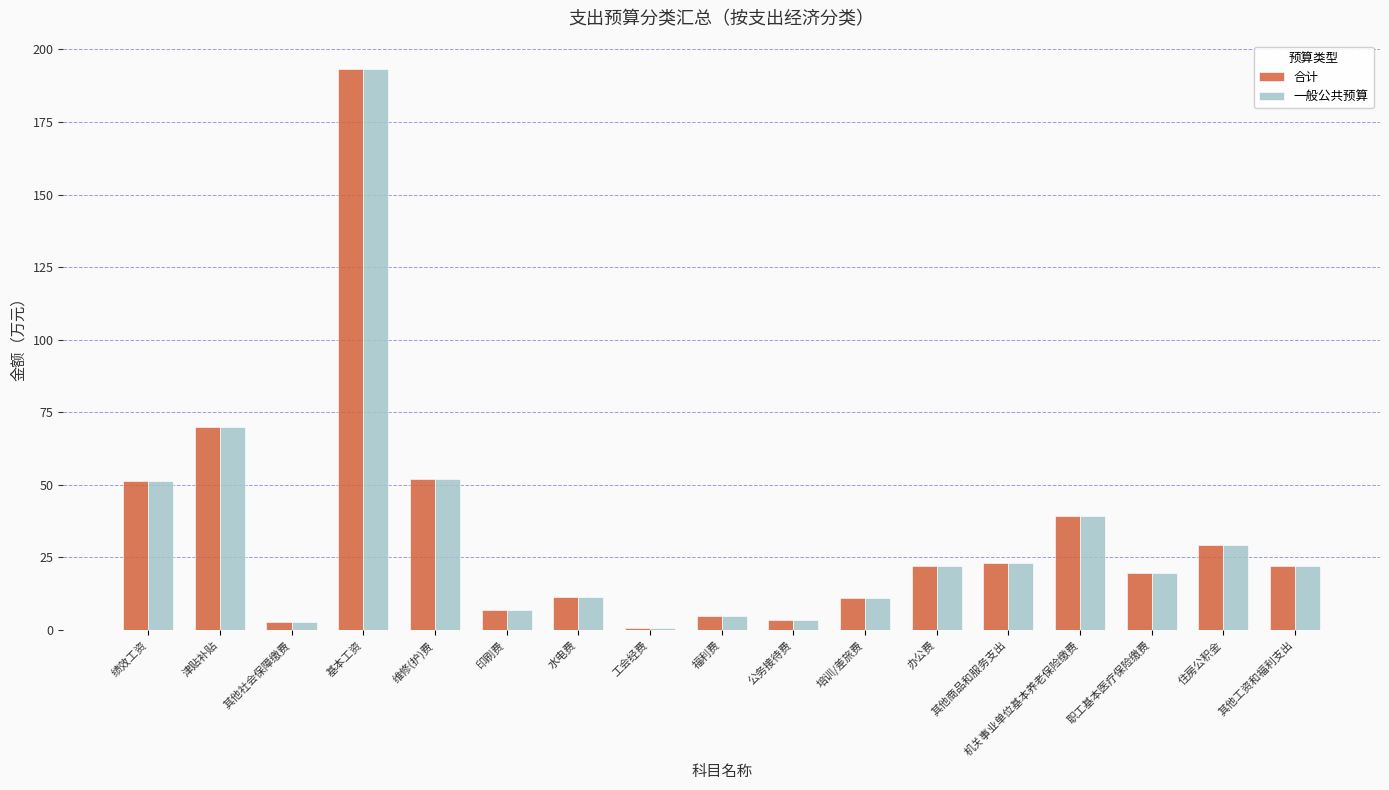

Is it true that 一般公共预算 equals 51.2 at 住房公积金?

False